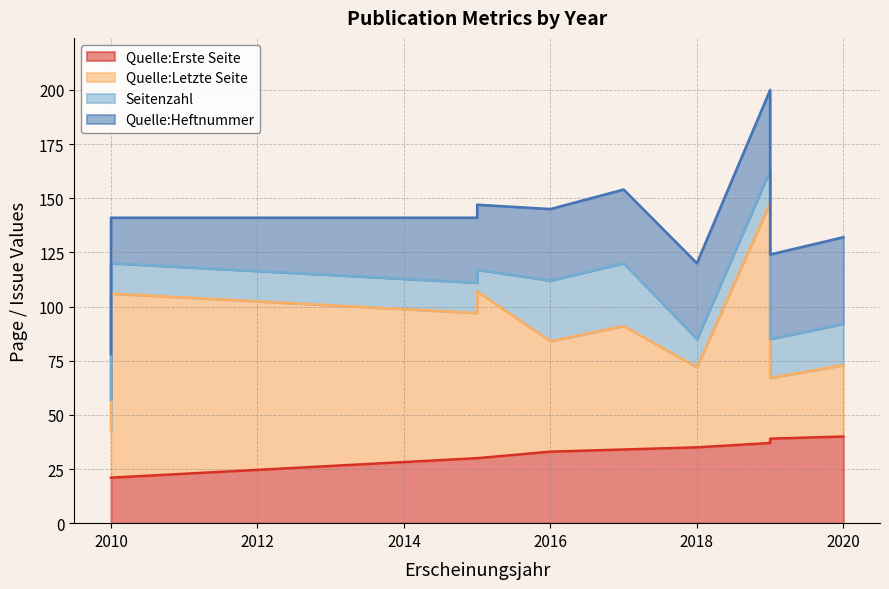

What is the difference between the highest and lowest values at 2019?

96